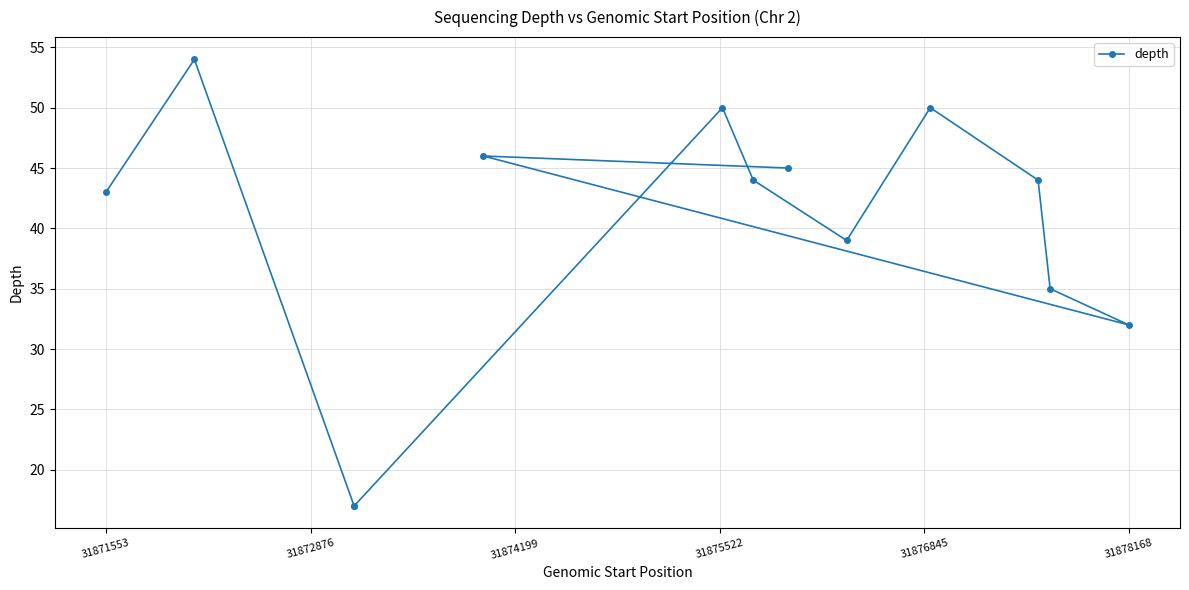

Does the chart have visible grid lines?

Yes